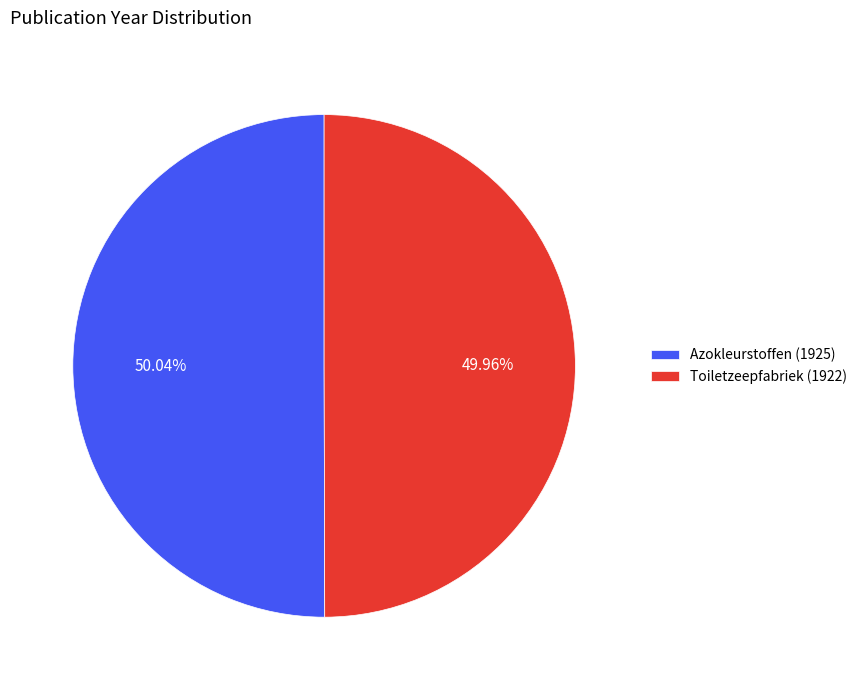

To the nearest percent, what is the combined percentage of Azokleurstoffen (1925) and Toiletzeepfabriek (1922)?

100%